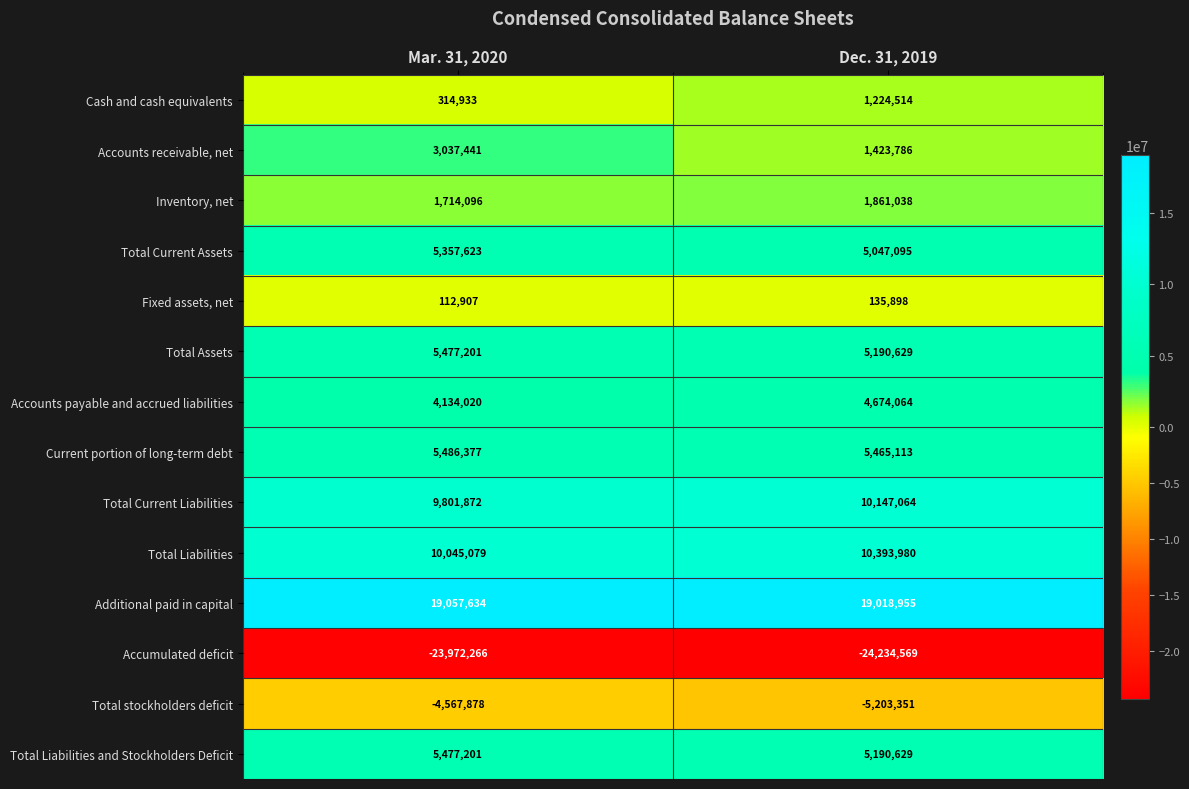

Reading left to right, list all the values displayed in this chart.

Cash and cash equivalents: 314933	1224514
Accounts receivable, net: 3037441	1423786
Inventory, net: 1714096	1861038
Total Current Assets: 5357623	5047095
Fixed assets, net: 112907	135898
Total Assets: 5477201	5190629
Accounts payable and accrued liabilities: 4134020	4674064
Current portion of long-term debt: 5486377	5465113
Total Current Liabilities: 9801872	10147064
Total Liabilities: 10045079	10393980
Additional paid in capital: 19057634	19018955
Accumulated deficit: -23972266	-24234569
Total stockholders deficit: -4567878	-5203351
Total Liabilities and Stockholders Deficit: 5477201	5190629